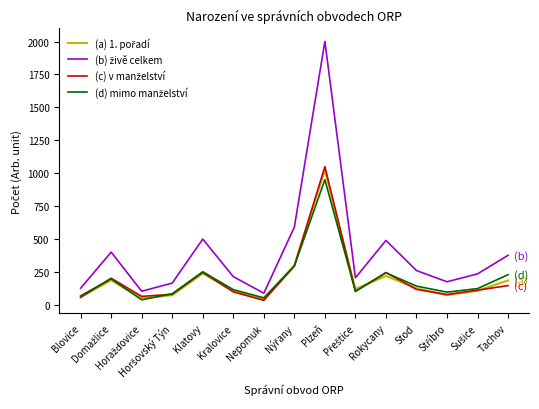

In (b) živě celkem, how many points are lower than both neighbors (excluding endpoints)?

4